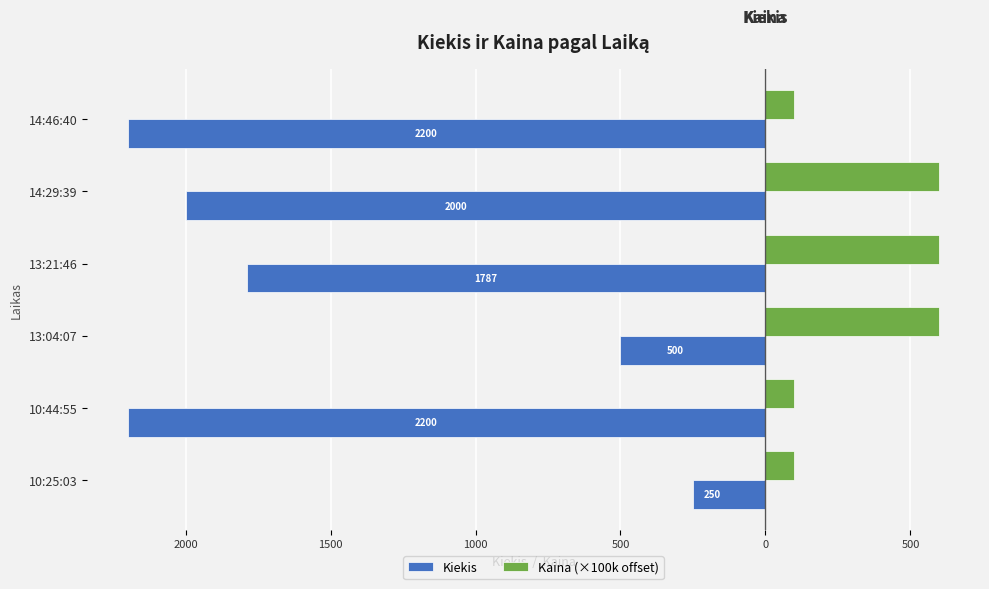

What are all the series names shown in the legend?

Kiekis, Kaina (×100k offset)